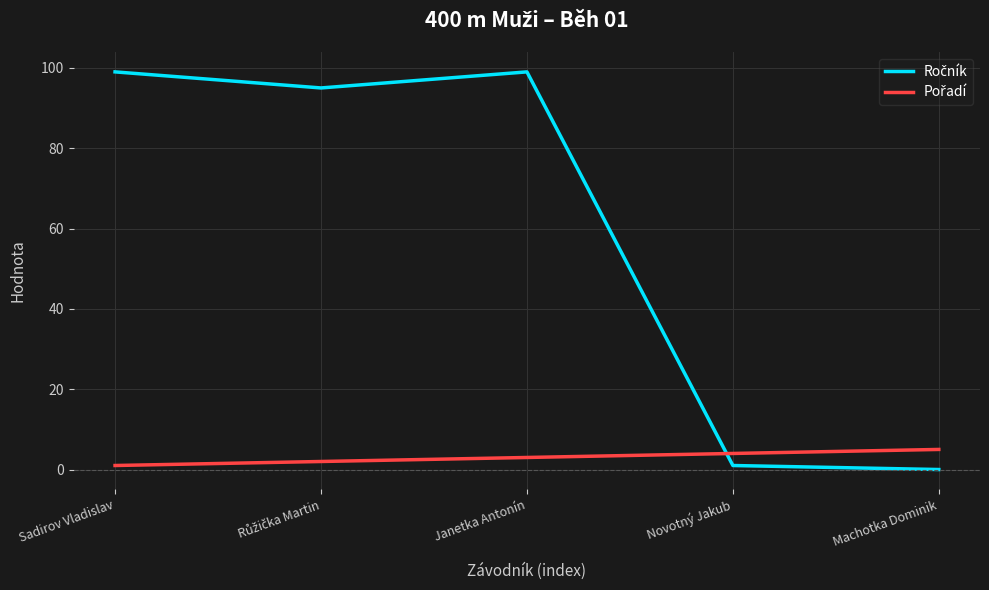

What is the total value across all series at Machotka Dominik?

5